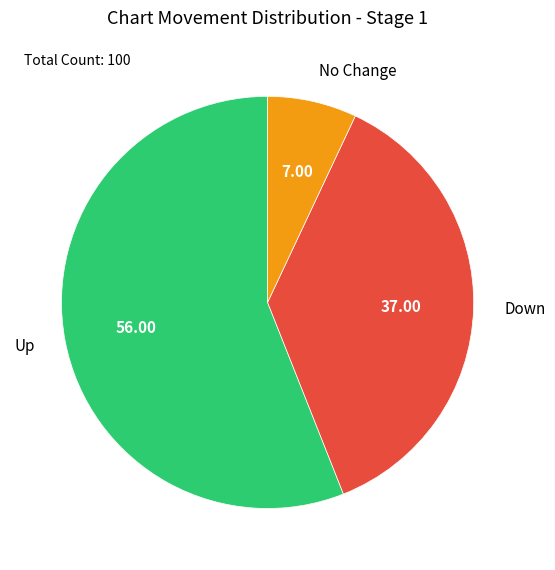

Rank the categories by value from highest to lowest.

Up, Down, No Change